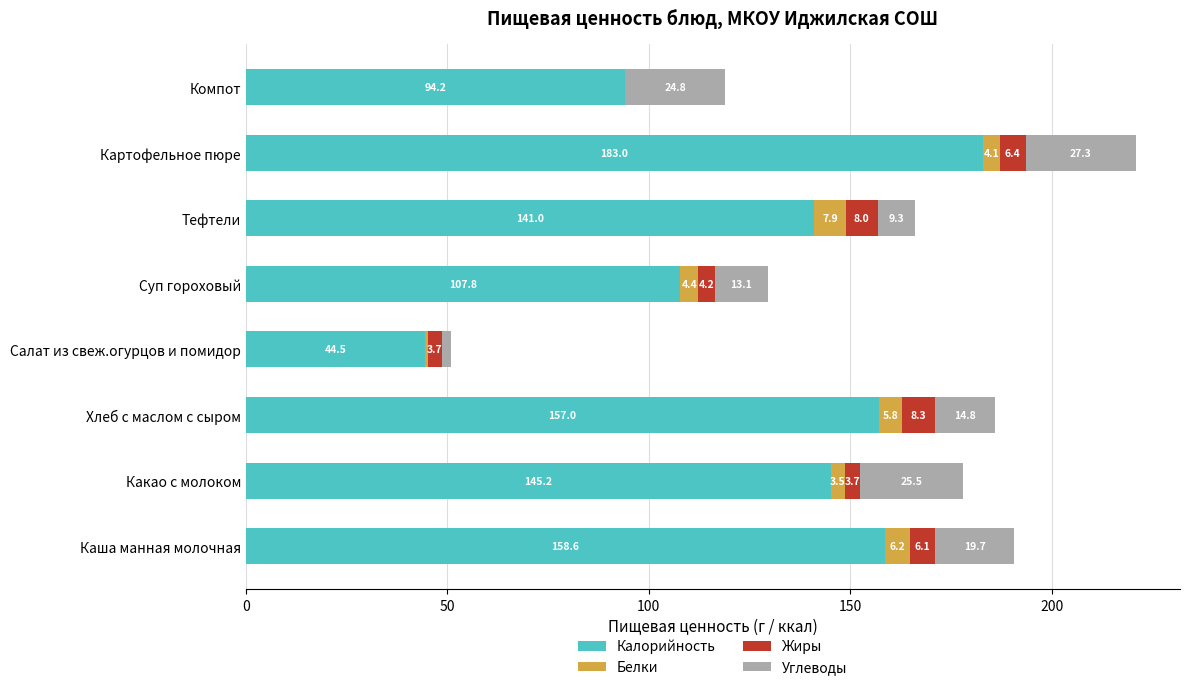

The value of Калорийность at Каша манная молочная is 158.6. True or false?

True